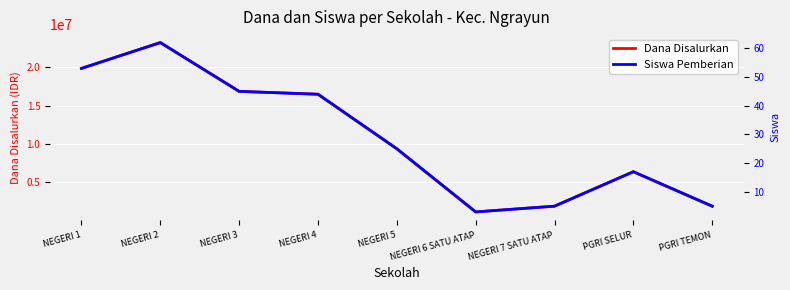

What is the difference between the maximum and minimum values in the Dana Disalurkan series?

22125000